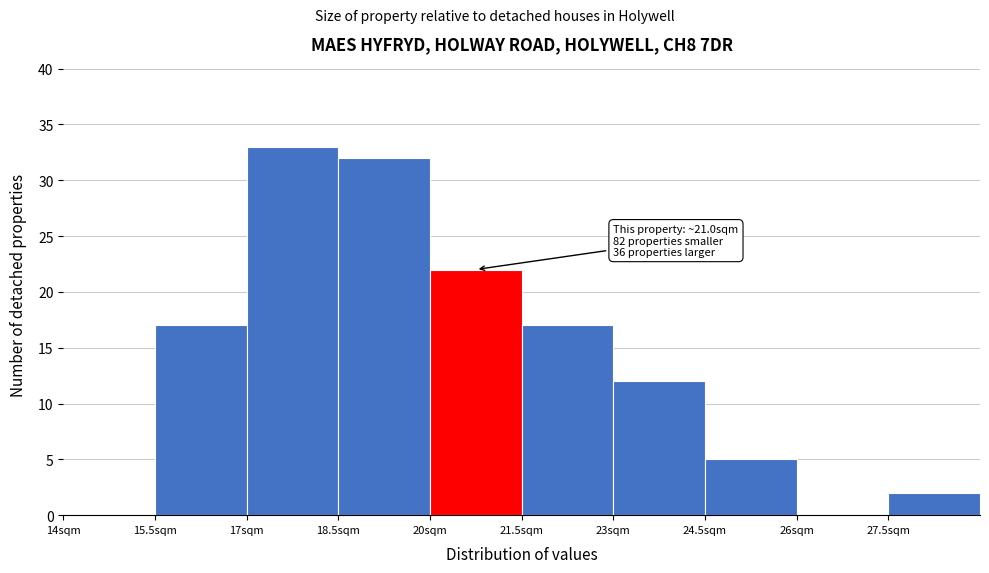

Which range on the x-axis has the tallest bar?

17.0 to 18.5